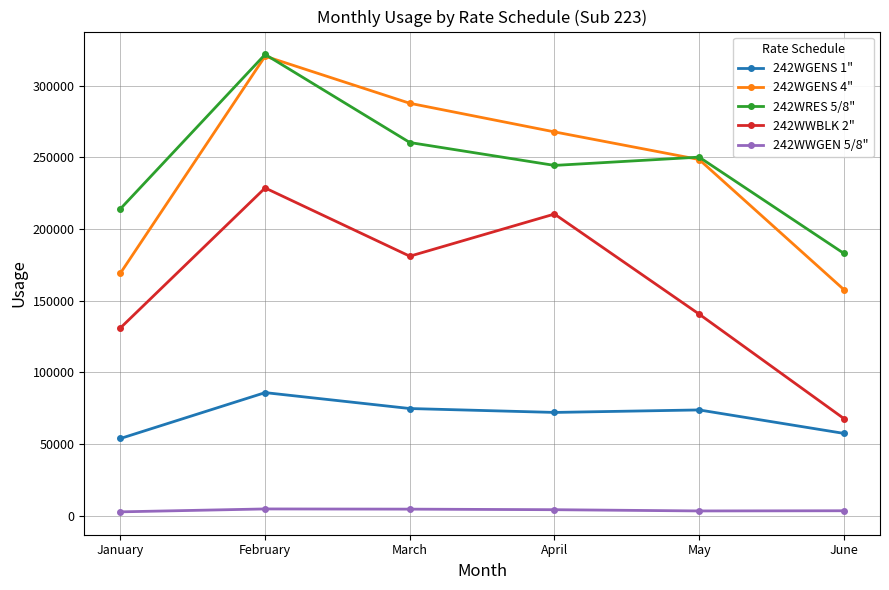

Read the 242WRES 5/8" value at March, to the nearest 100.

260300